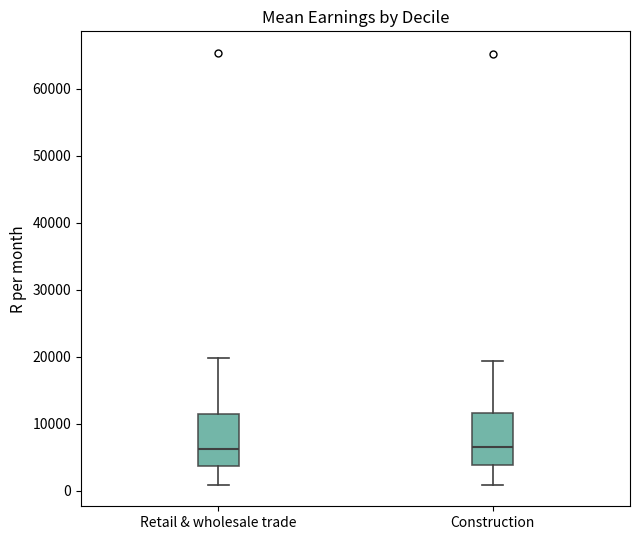

Where does the median line of the box for Construction sit on the y-axis? The values are not printed on the chart, so give them approximately, as read against the axis.

6000